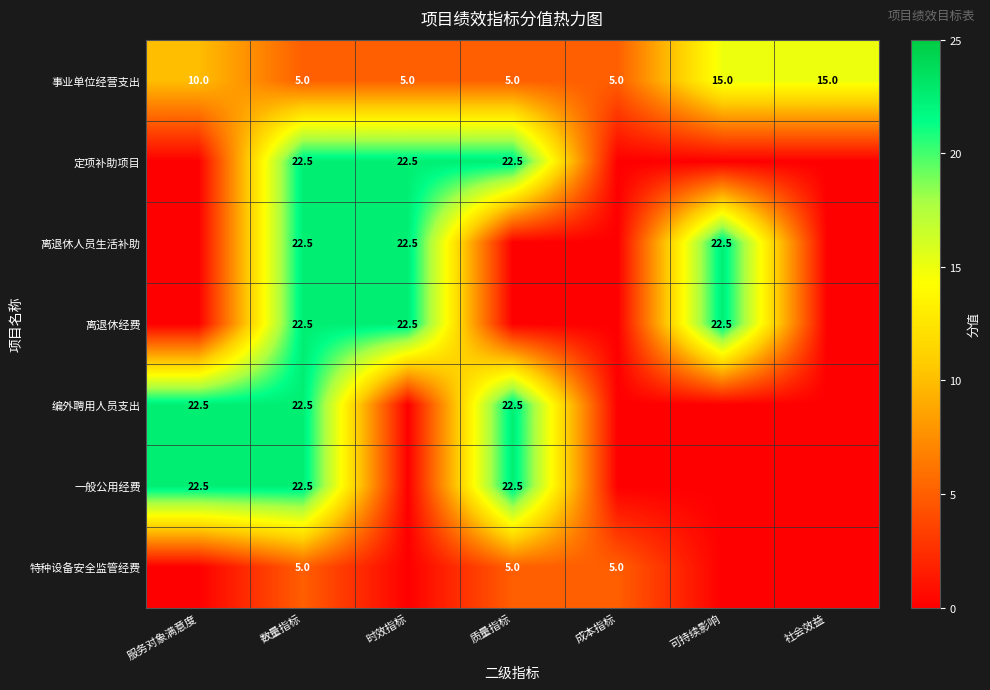

Is it true that 编外聘用人员支出 equals 29.6 at 服务对象满意度?

False